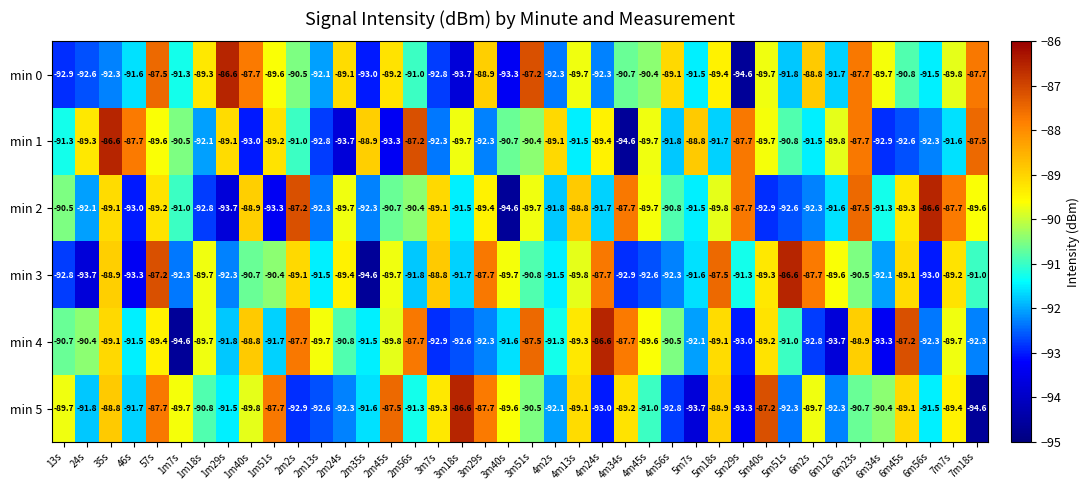

What is the greatest value displayed?

-86.6